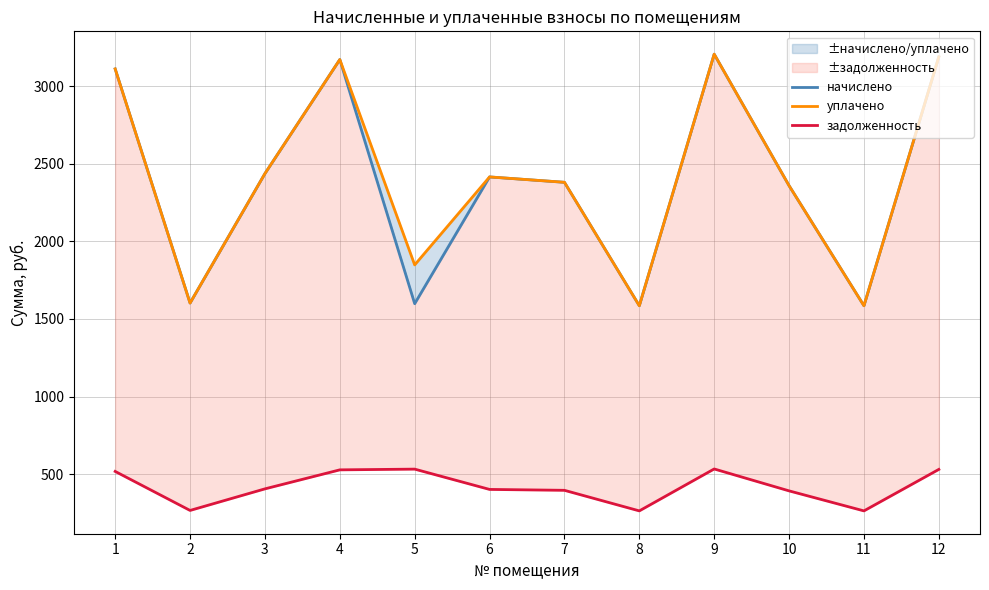

Reading right to left, extract all data points from this chart.

начислено: 12=3188.2	11=1585.4	10=2358.7	9=3205.4	8=1585.4	7=2380.3	6=2414.9	5=1598.4	4=3170.9	3=2436.5	2=1602.7	1=3110.4
уплачено: 12=3188.2	11=1585.4	10=2358.7	9=3205.4	8=1585.4	7=2380.3	6=2414.9	5=1848.3	4=3170.9	3=2436.5	2=1602.7	1=3110.4
задолженность: 12=531.4	11=264.2	10=393.1	9=534.2	8=264.2	7=396.7	6=402.5	5=533.2	4=528.5	3=406.1	2=267.1	1=518.4